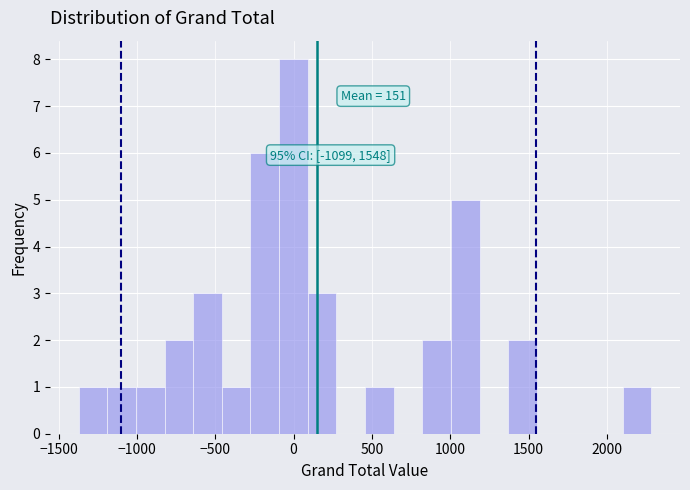

Read against the x-axis, roughly where is the centre of the tallest bar?

0